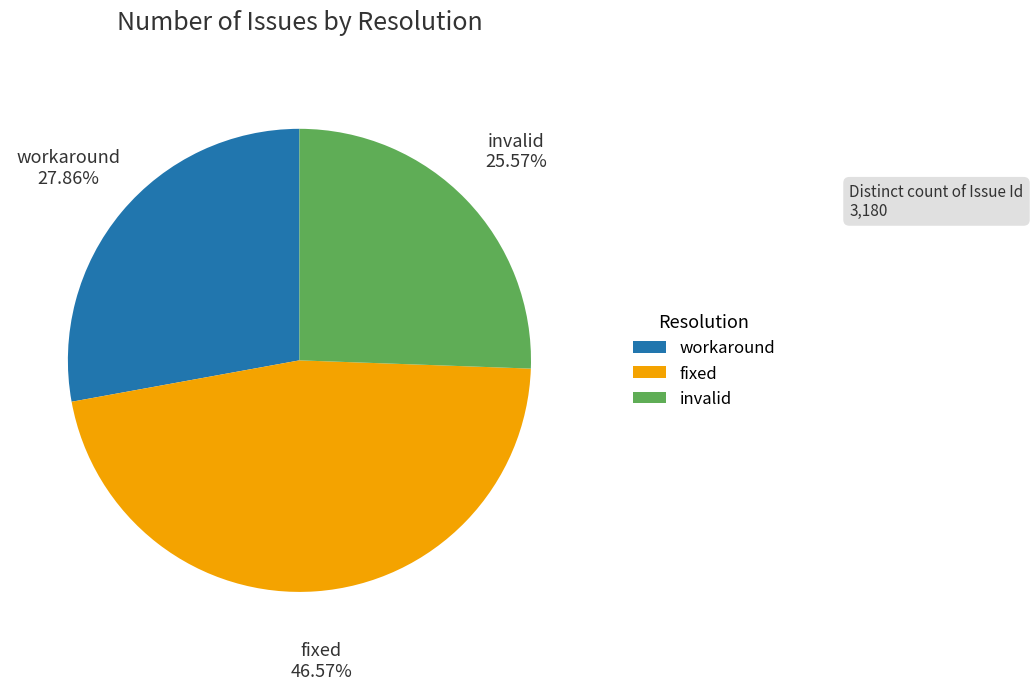

Rank the categories by value from lowest to highest.

invalid, workaround, fixed